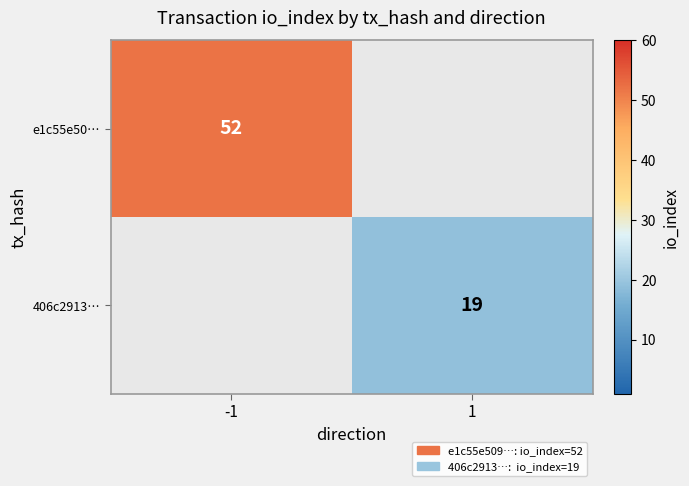

The 406c2913… series shows 12 at 1. True or false?

False